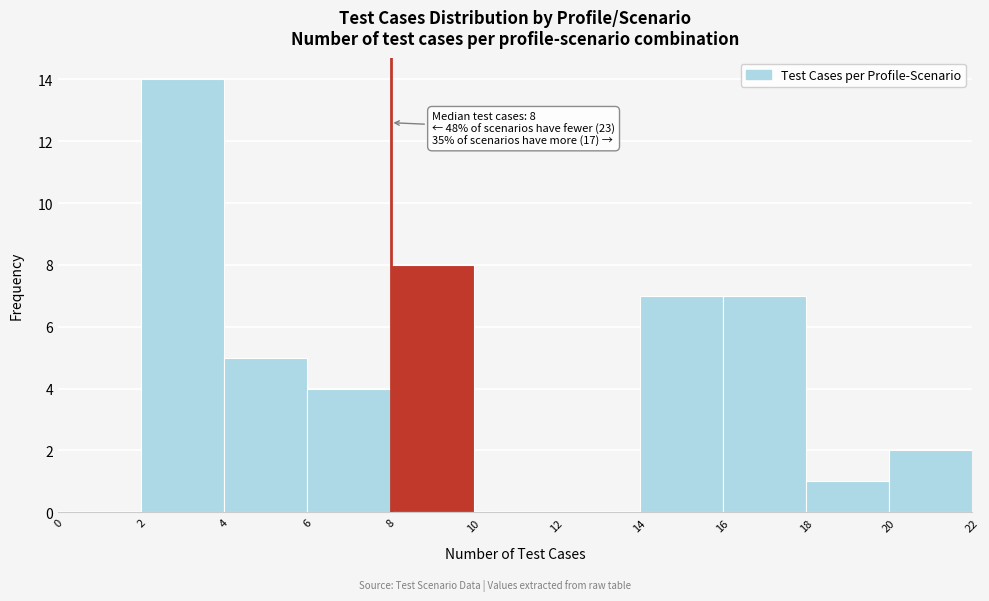

Over which range of the x-axis is the bar tallest?

2 to 4